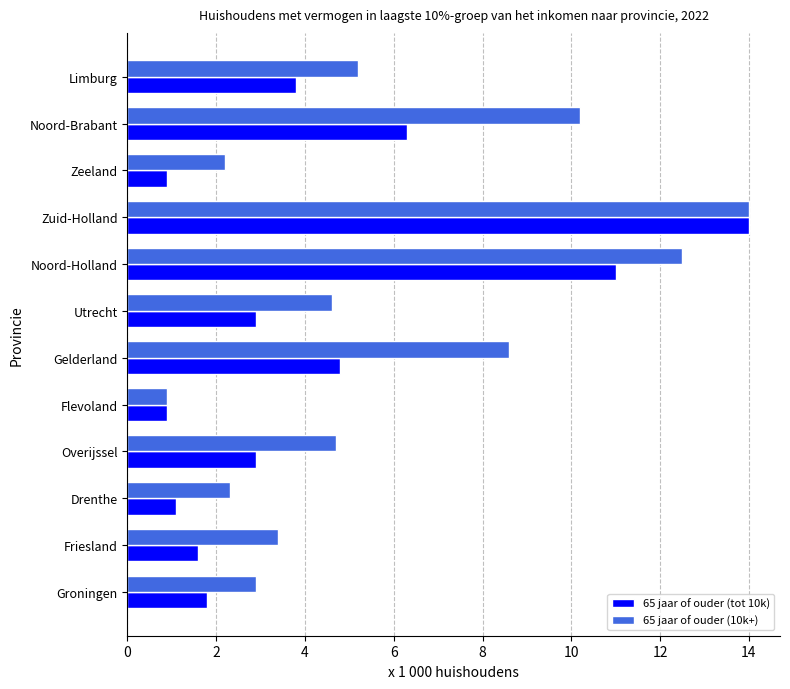

Rank the series by their average value, from highest to lowest.

65 jaar of ouder (10k+), 65 jaar of ouder (tot 10k)